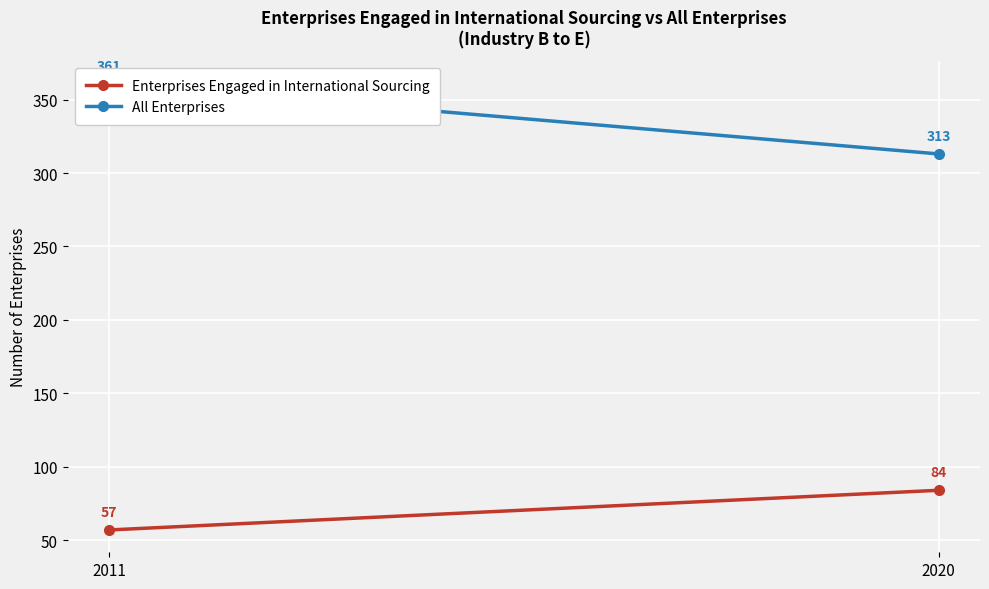

Rank the series by their maximum value, from highest to lowest.

All Enterprises, Enterprises Engaged in International Sourcing